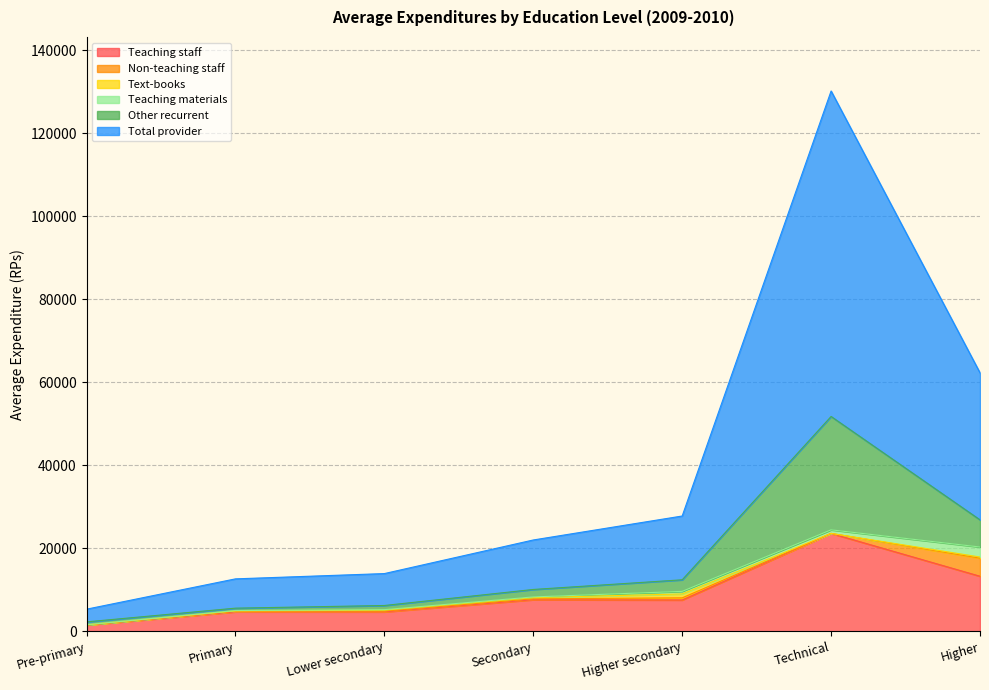

Reading left to right, transcribe all the data shown in this chart.

Teaching staff: Pre-primary=1524	Primary=4694	Lower secondary=4682	Secondary=7612	Higher secondary=7544	Technical=23583	Higher=13266
Non-teaching staff: Pre-primary=5	Primary=150	Lower secondary=174	Secondary=210	Higher secondary=517	Technical=0	Higher=4353
Text-books: Pre-primary=10	Primary=59	Lower secondary=236	Secondary=291	Higher secondary=941	Technical=0	Higher=280
Teaching materials: Pre-primary=65	Primary=95	Lower secondary=126	Secondary=172	Higher secondary=618	Technical=861	Higher=2407
Other recurrent: Pre-primary=671	Primary=581	Lower secondary=1002	Secondary=1796	Higher secondary=2790	Technical=27308	Higher=6548
Total provider: Pre-primary=3059	Primary=7056	Lower secondary=7689	Secondary=11920	Higher secondary=15365	Technical=78398	Higher=35405